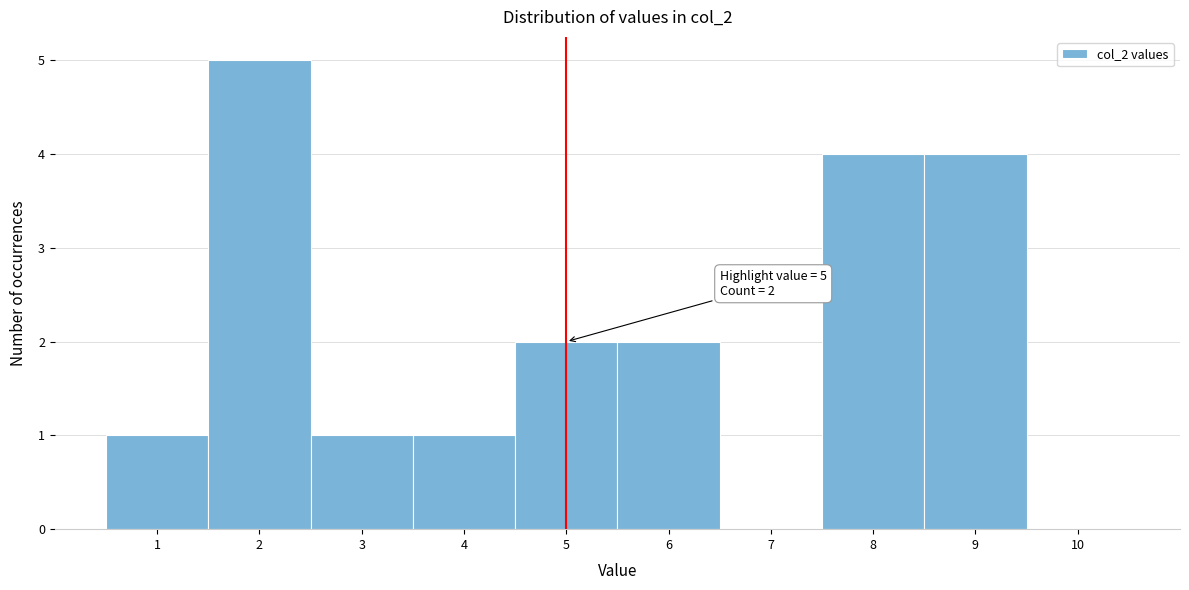

Which range on the x-axis has the tallest bar?

1.5 to 2.5